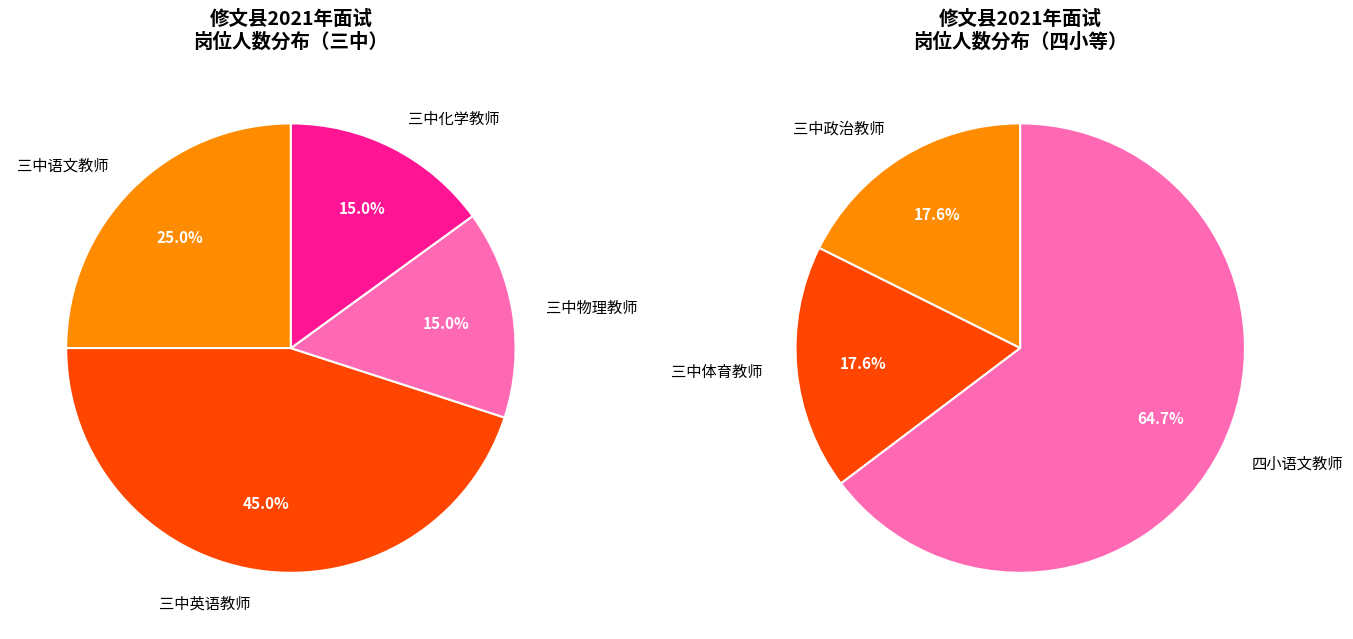

Approximately how many times larger is the value at 三中语文教师 compared to 三中体育教师?

1.7